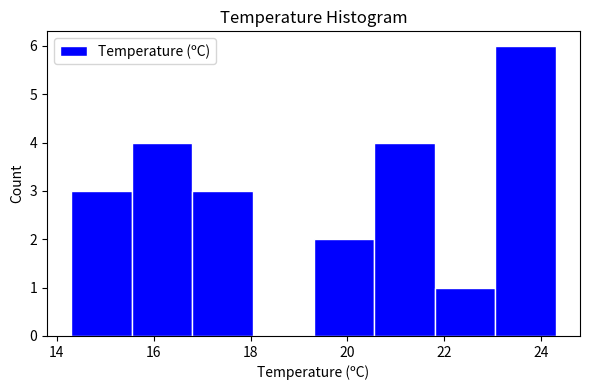

Reading left to right, list every bar in this chart as the range it spans on the x-axis followed by its height. Neither the bar edges nor the heights are printed on the chart, so give them approximately, as read against the axes.

14.30 to 15.55: 3
15.55 to 16.80: 4
16.80 to 18.05: 3
18.05 to 19.30: 0
19.30 to 20.55: 2
20.55 to 21.80: 4
21.80 to 23.05: 1
23.05 to 24.30: 6